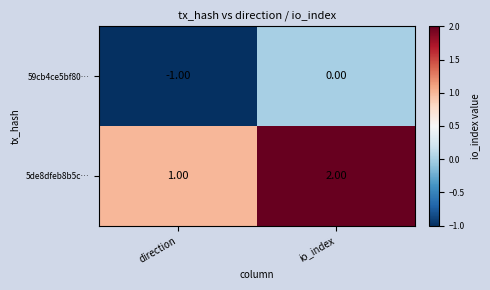

Which series has the largest total across all categories?

5de8dfeb8b5c…